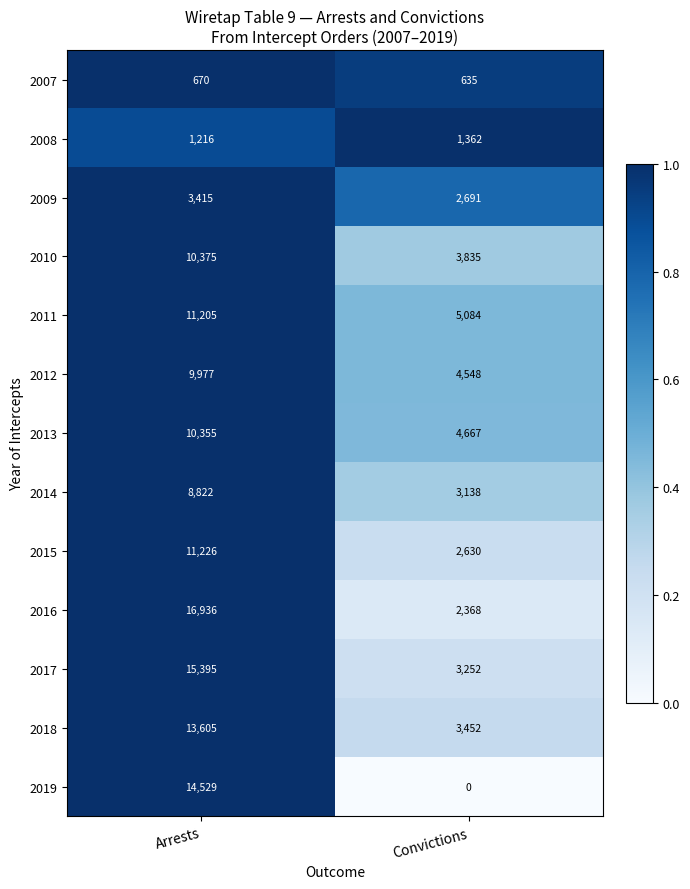

Is it true that 2010 equals 3780 at Arrests?

False